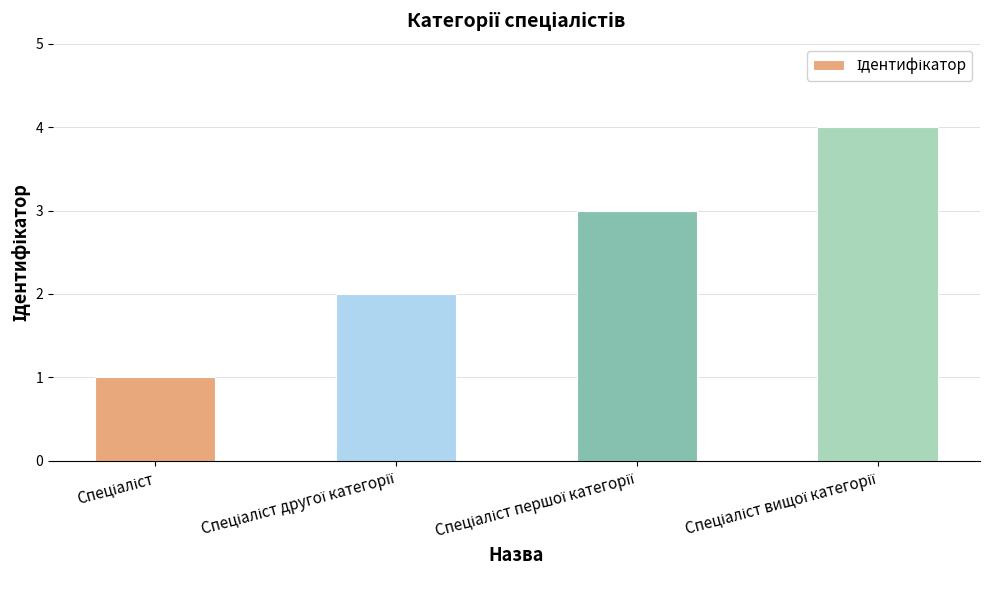

What is the difference between the maximum and minimum values?

3